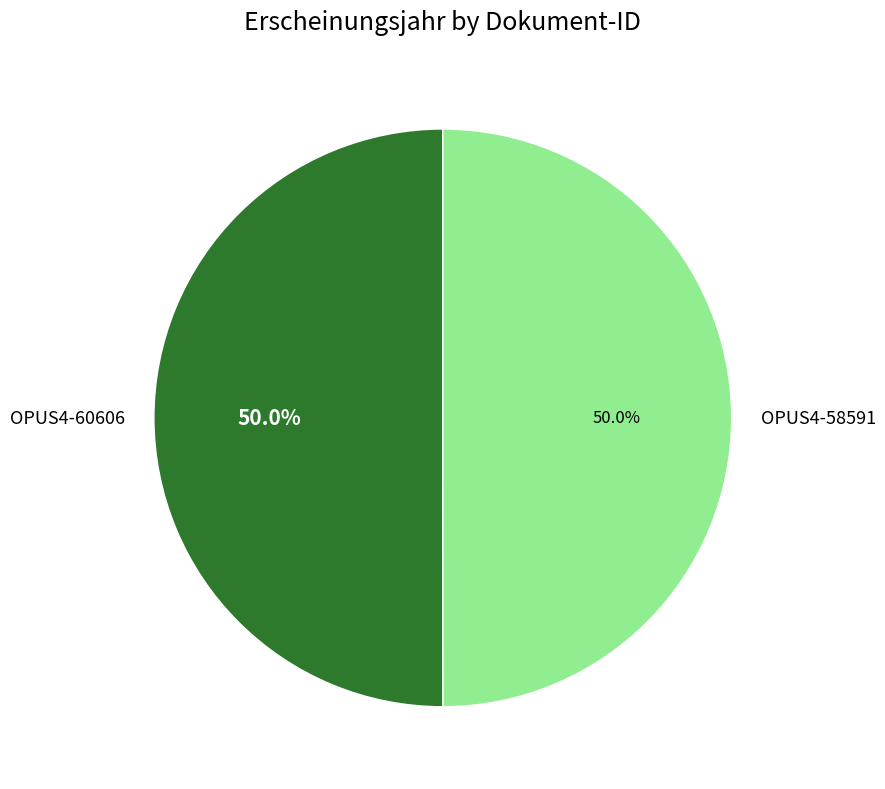

Count the number of slices in the pie.

2